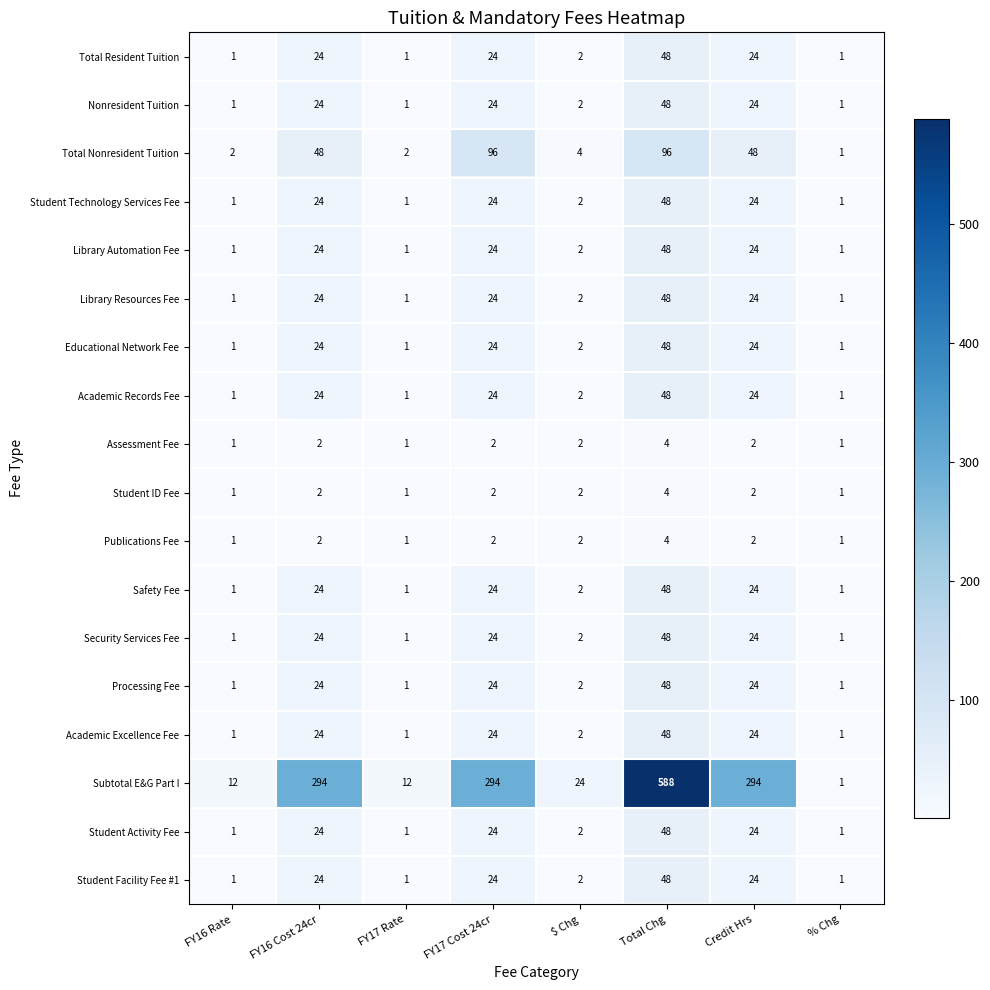

Between FY16 Rate and $ Chg, which series saw the biggest shift?

Subtotal E&G Part I